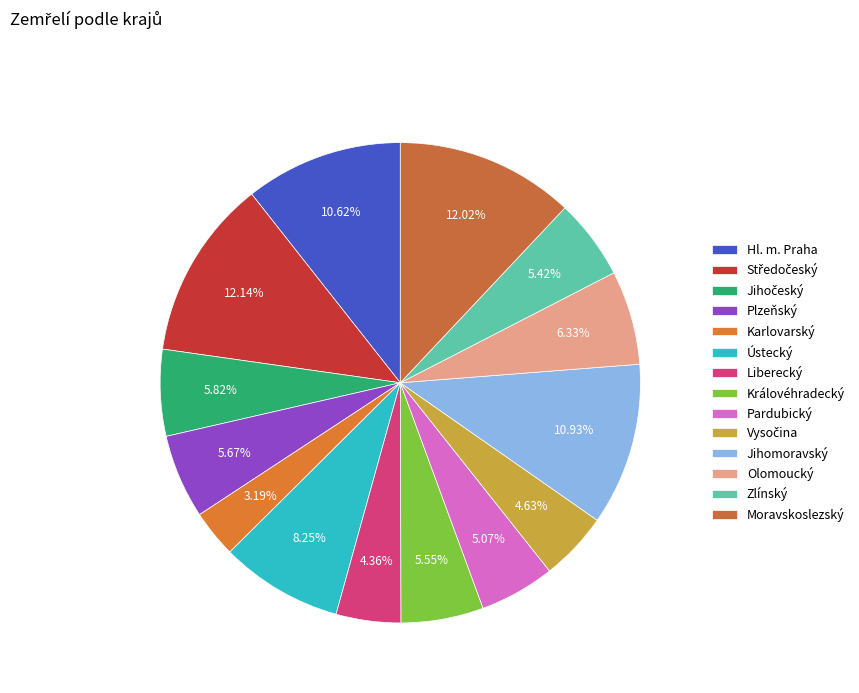

What is the largest slice in the pie chart?

Středočeský